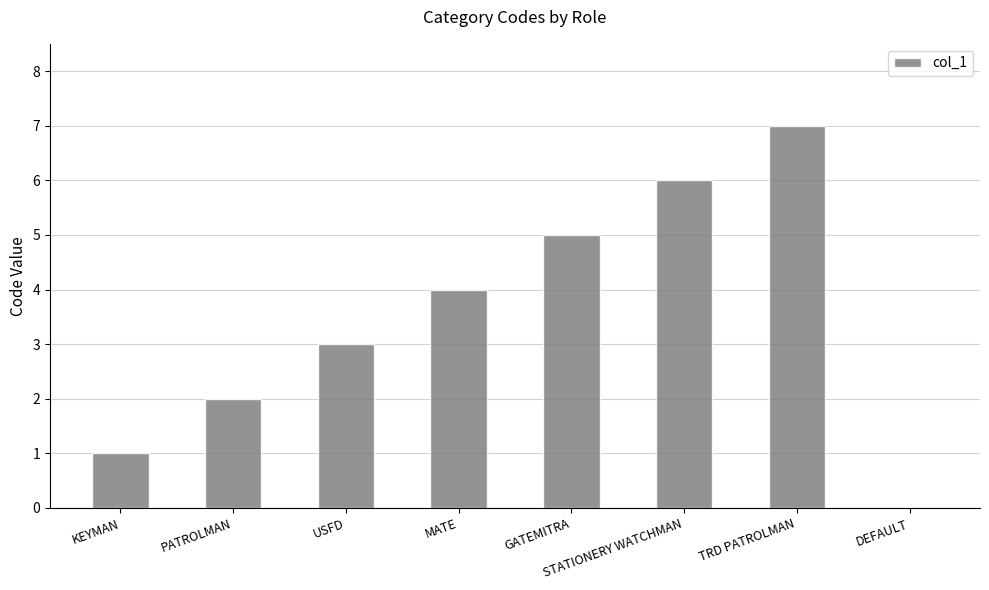

Are the bars horizontal?

No